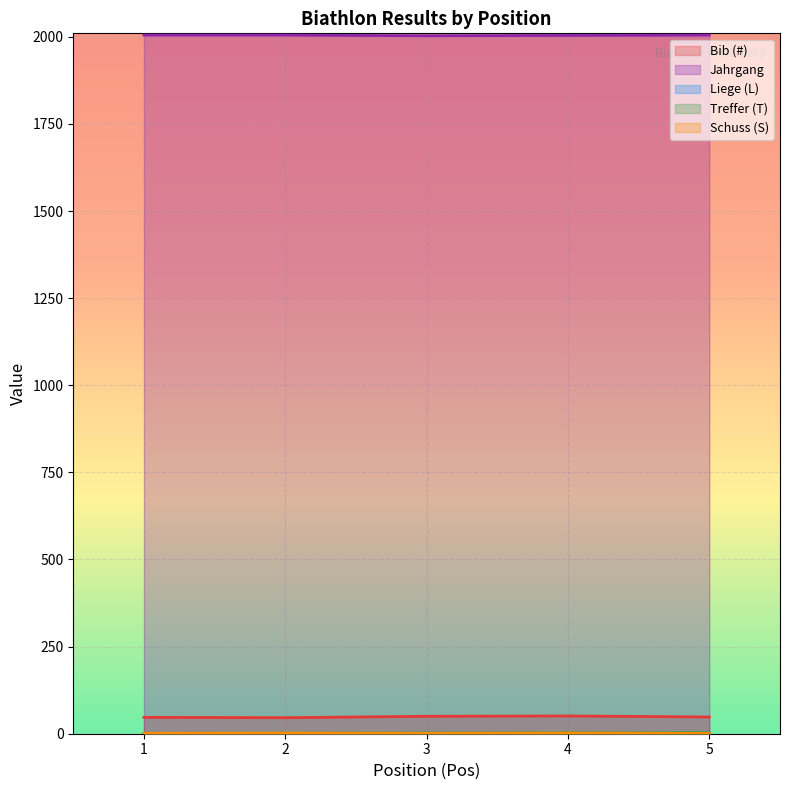

Does the chart display data point markers on the line(s)?

No